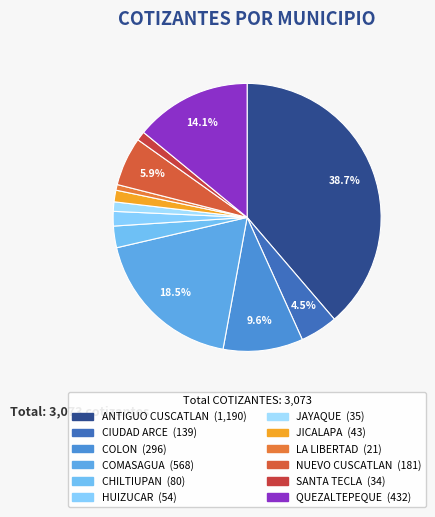

Is the sum of COMASAGUA and CHILTIUPAN greater than half?

No